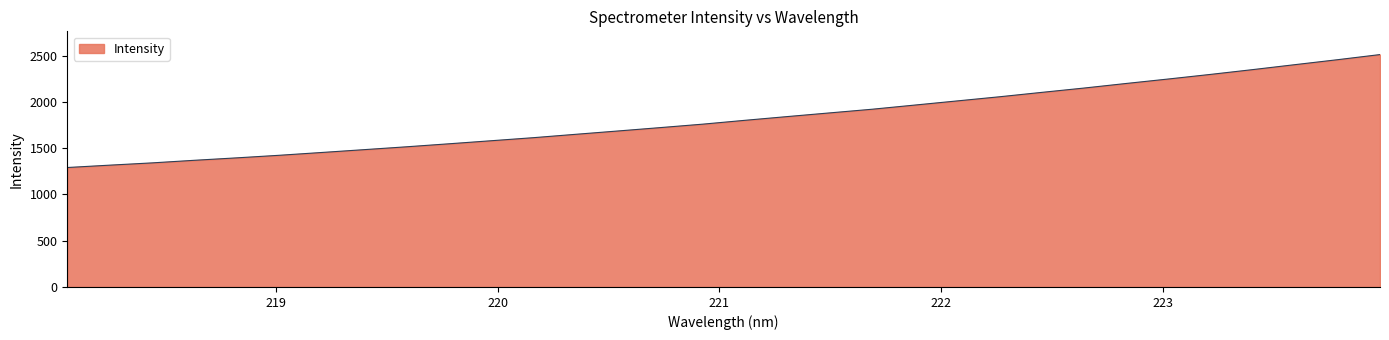

Does the chart have visible grid lines?

No